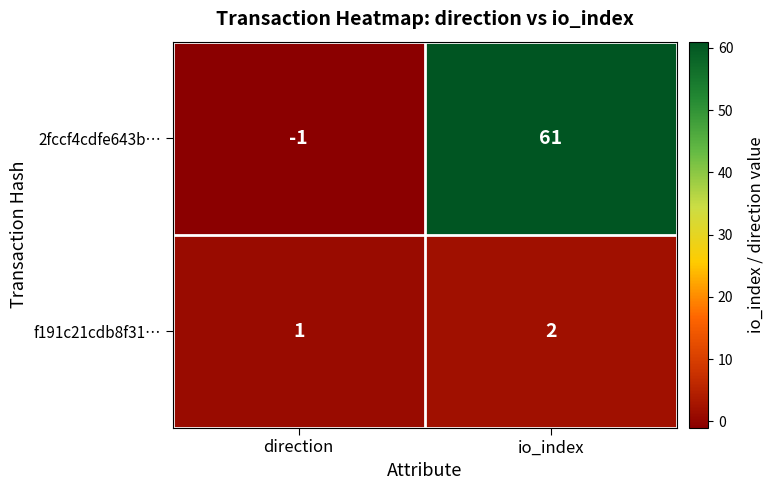

Is it true that 2fccf4cdfe643b… equals 98 at io_index?

False